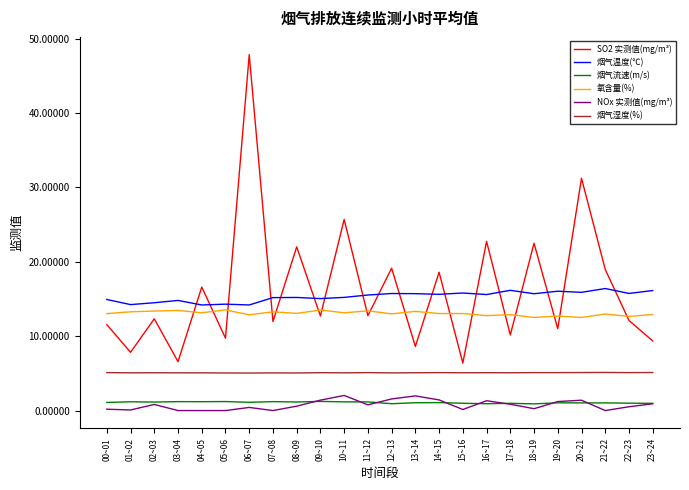

The value of 氧含量(%) at 08~09 is 13.1. True or false?

True